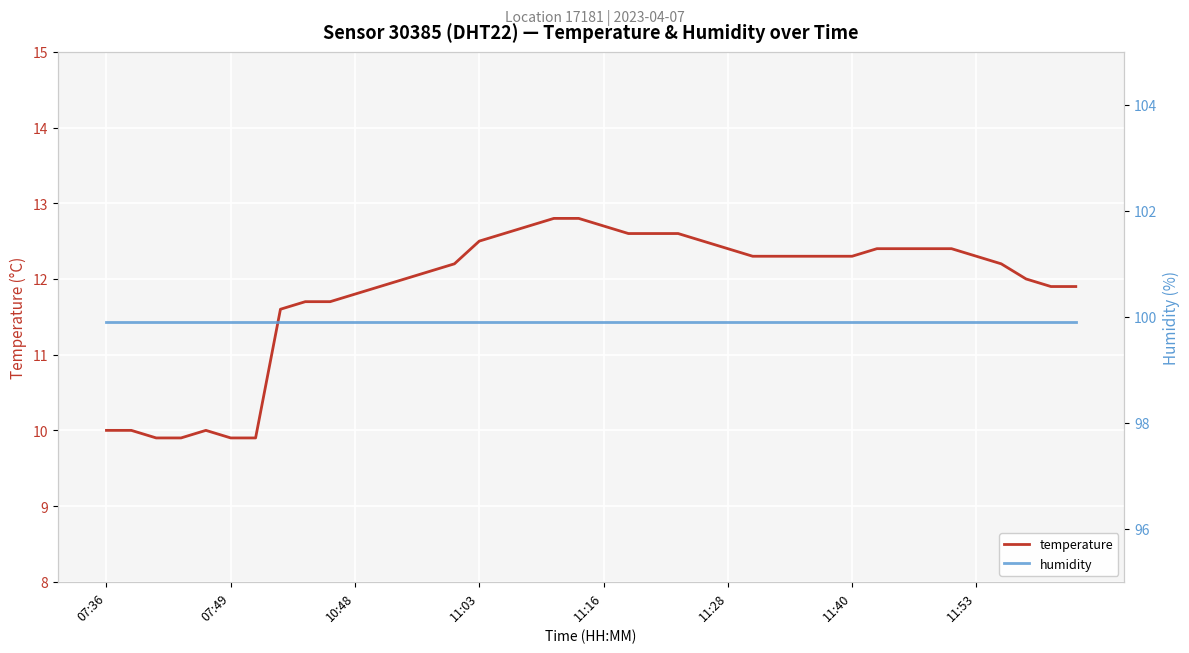

At which label is humidity closest to 99?

07:36